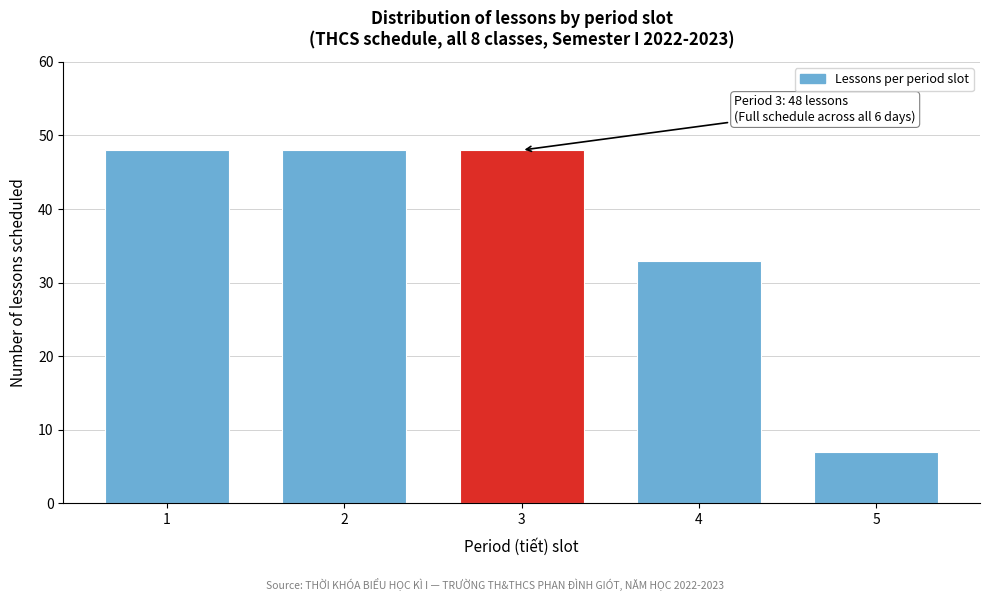

Reading left to right, extract all data points from this chart.

1=48	2=48	3=48	4=33	5=7